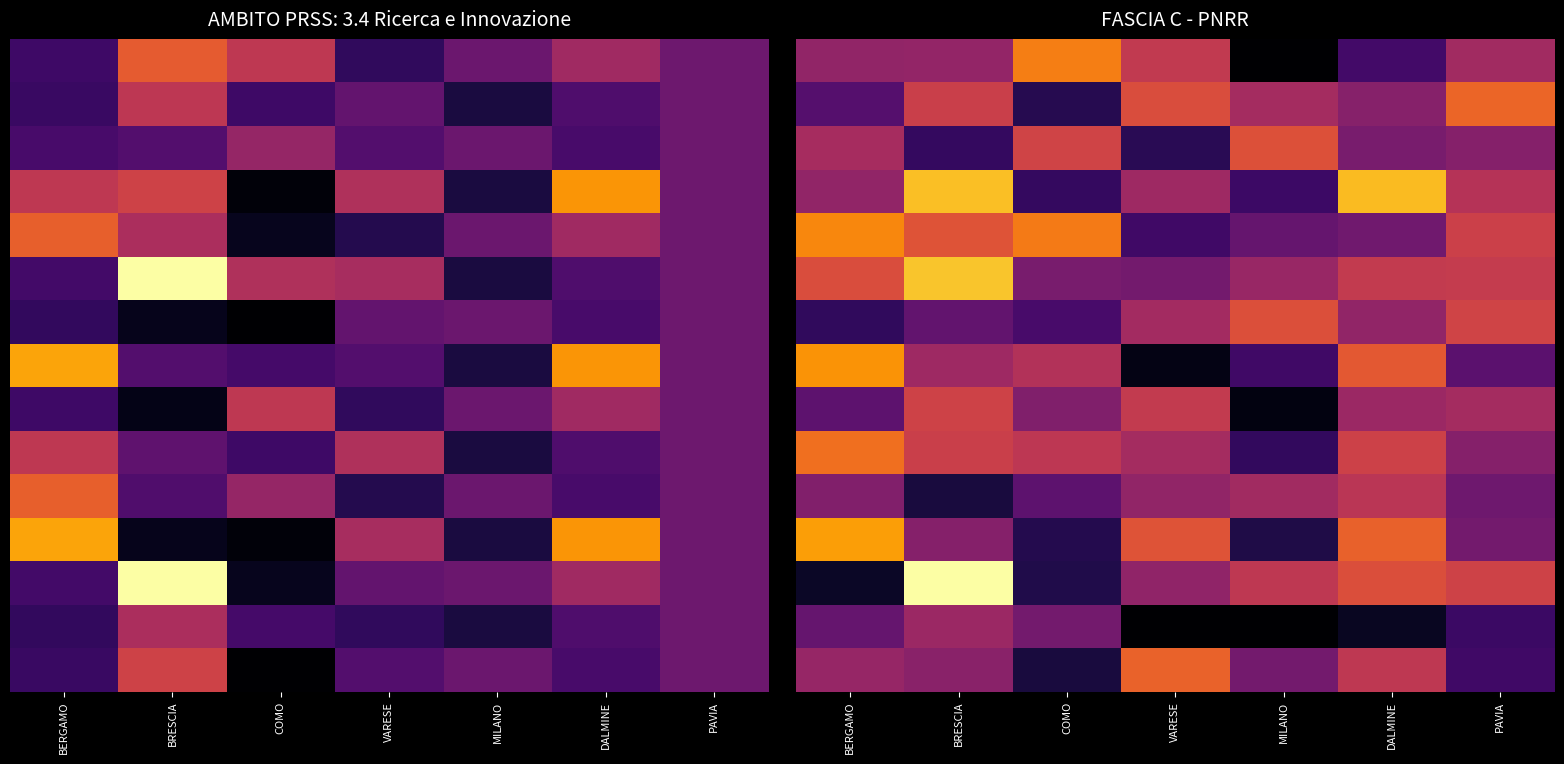

Which label corresponds to the smallest value in the chart?

MILANO